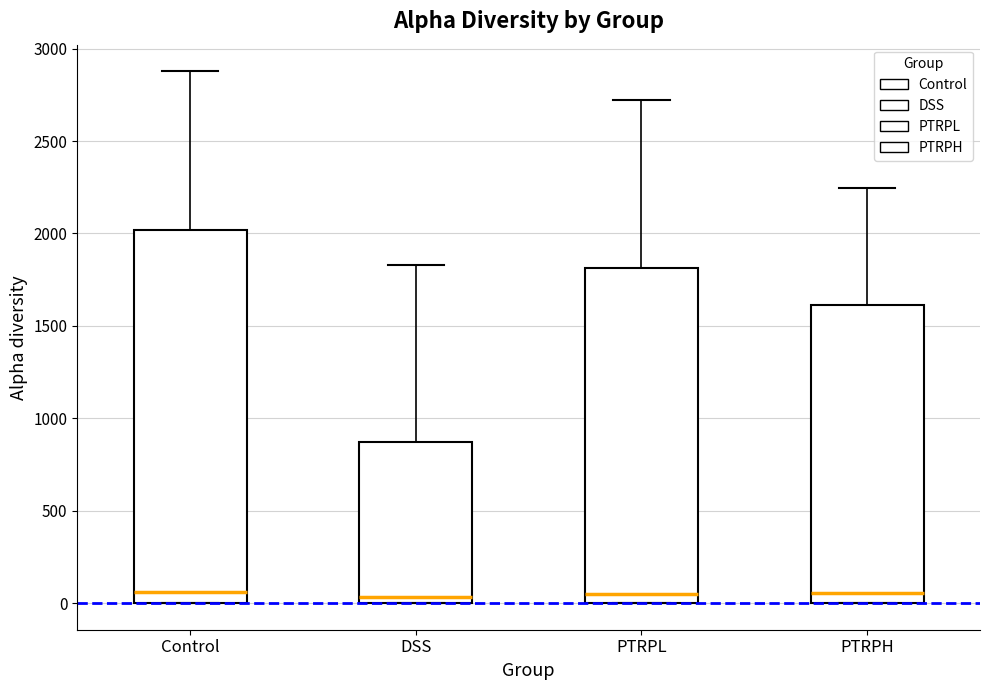

Which box is the tallest, from its lower edge to its upper edge?

Control